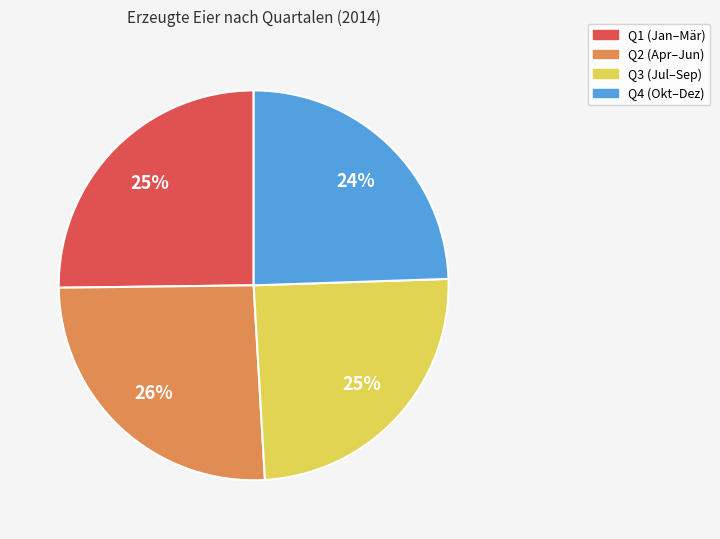

True or false: Q2 (Apr–Jun) accounts for 15% of the total.

False